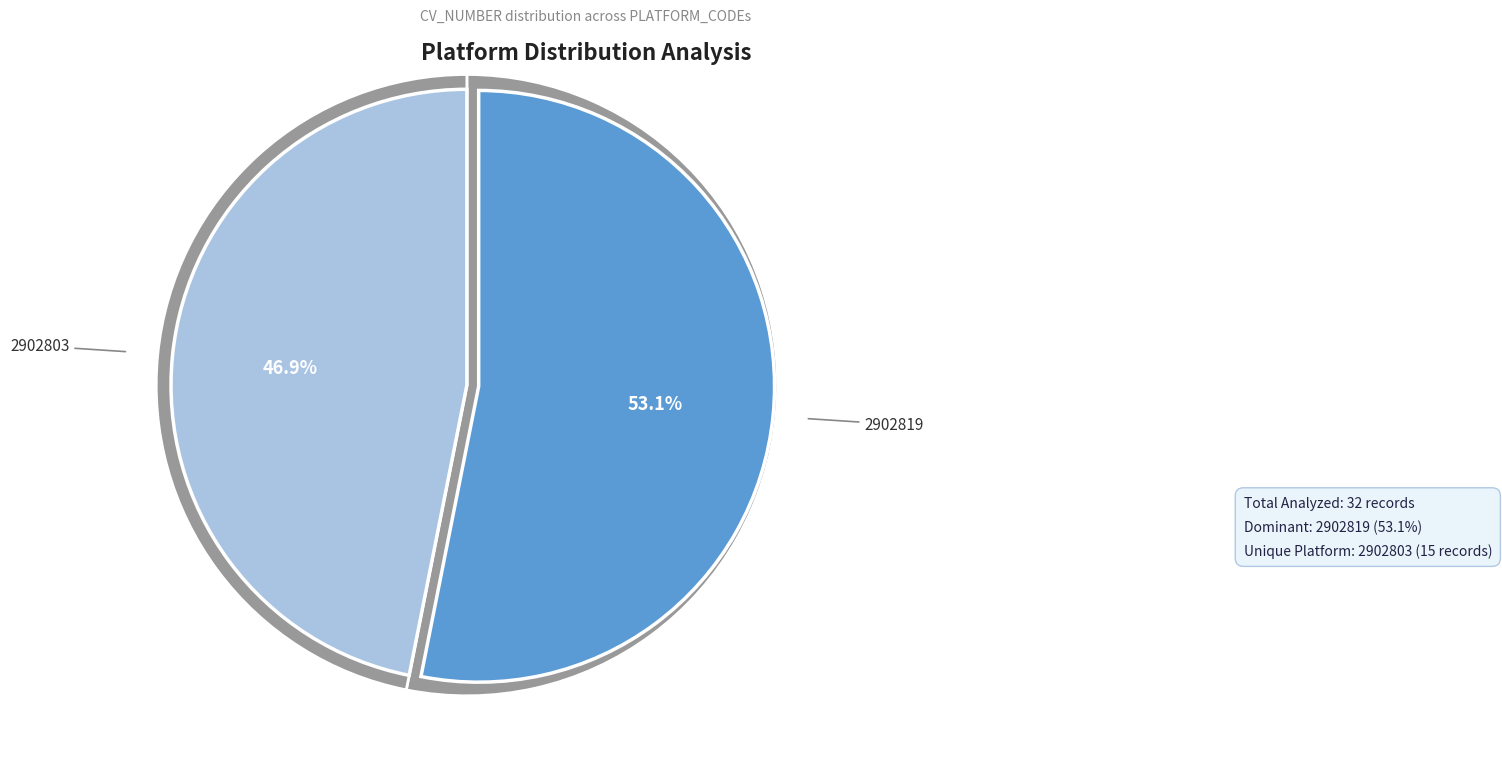

Which category accounts for the majority?

2902819